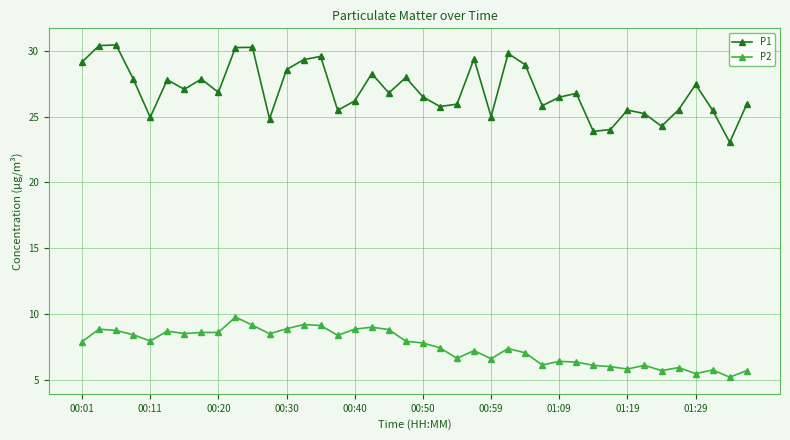

At how many categories does at least one series exceed 22?

40